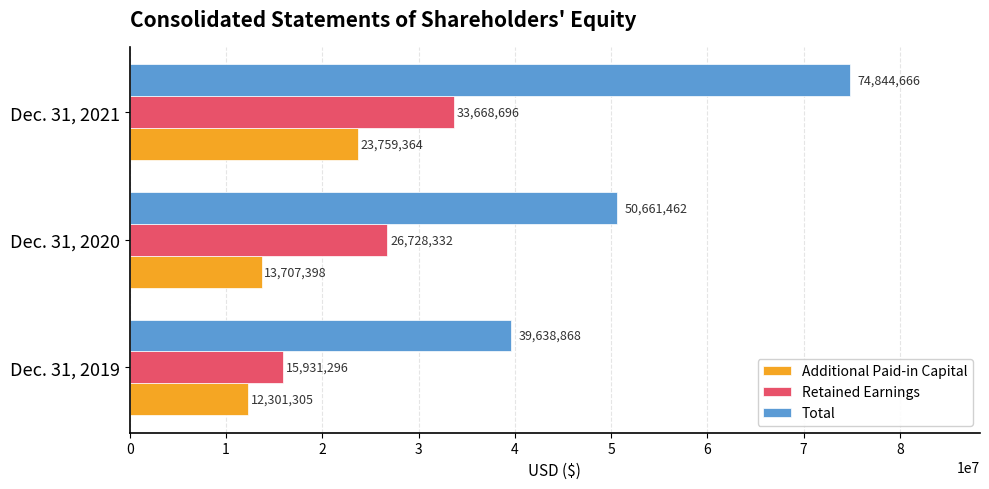

At which label is Total closest to 57241767?

Dec. 31, 2020